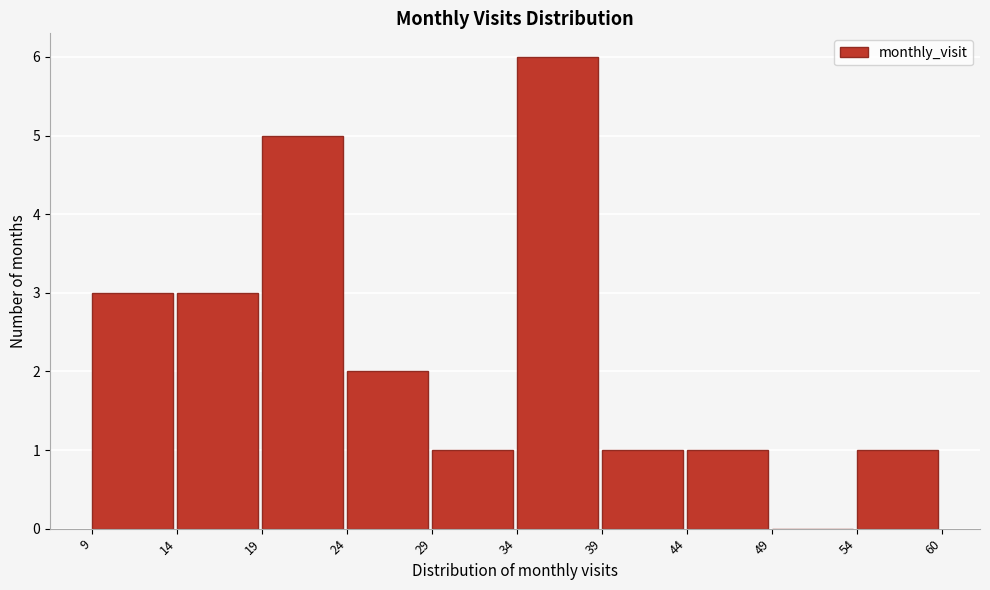

Reading right to left, extract all data points from this chart.

54=1	49=0	44=1	39=1	34=6	29=1	24=2	19=5	14=3	9=3